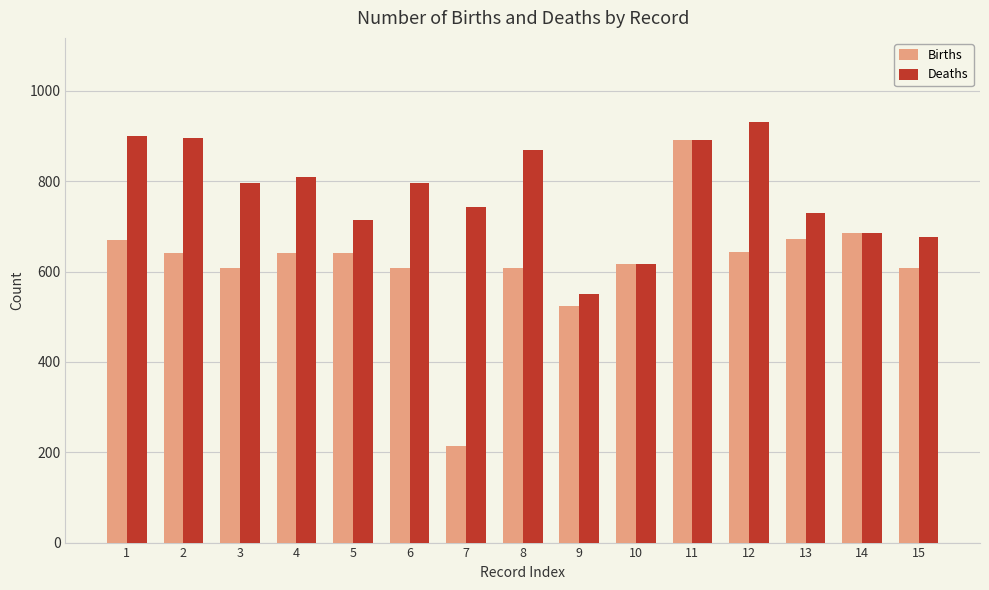

What is the average value of the Deaths series?

773